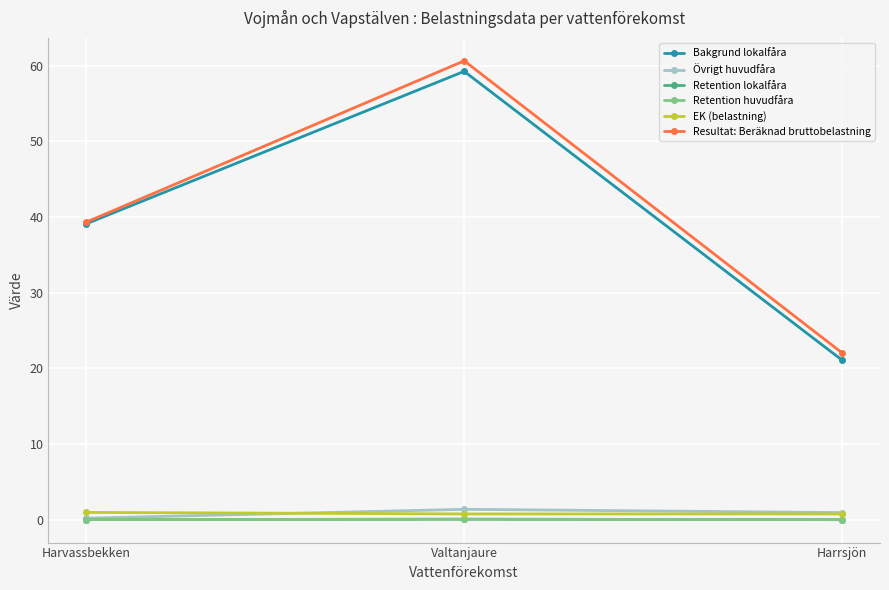

Reading left to right, what are all the values shown in this chart?

Bakgrund lokalfåra: Harvassbekken=39.1	Valtanjaure=59.2	Harrsjön=21.1
Övrigt huvudfåra: Harvassbekken=0.2	Valtanjaure=1.4	Harrsjön=1.0
Retention lokalfåra: Harvassbekken=0.0	Valtanjaure=0.1	Harrsjön=0.0
Retention huvudfåra: Harvassbekken=0.0	Valtanjaure=0.1	Harrsjön=0.0
EK (belastning): Harvassbekken=1.0	Valtanjaure=0.8	Harrsjön=0.8
Resultat: Beräknad bruttobelastning: Harvassbekken=39.3	Valtanjaure=60.6	Harrsjön=22.0